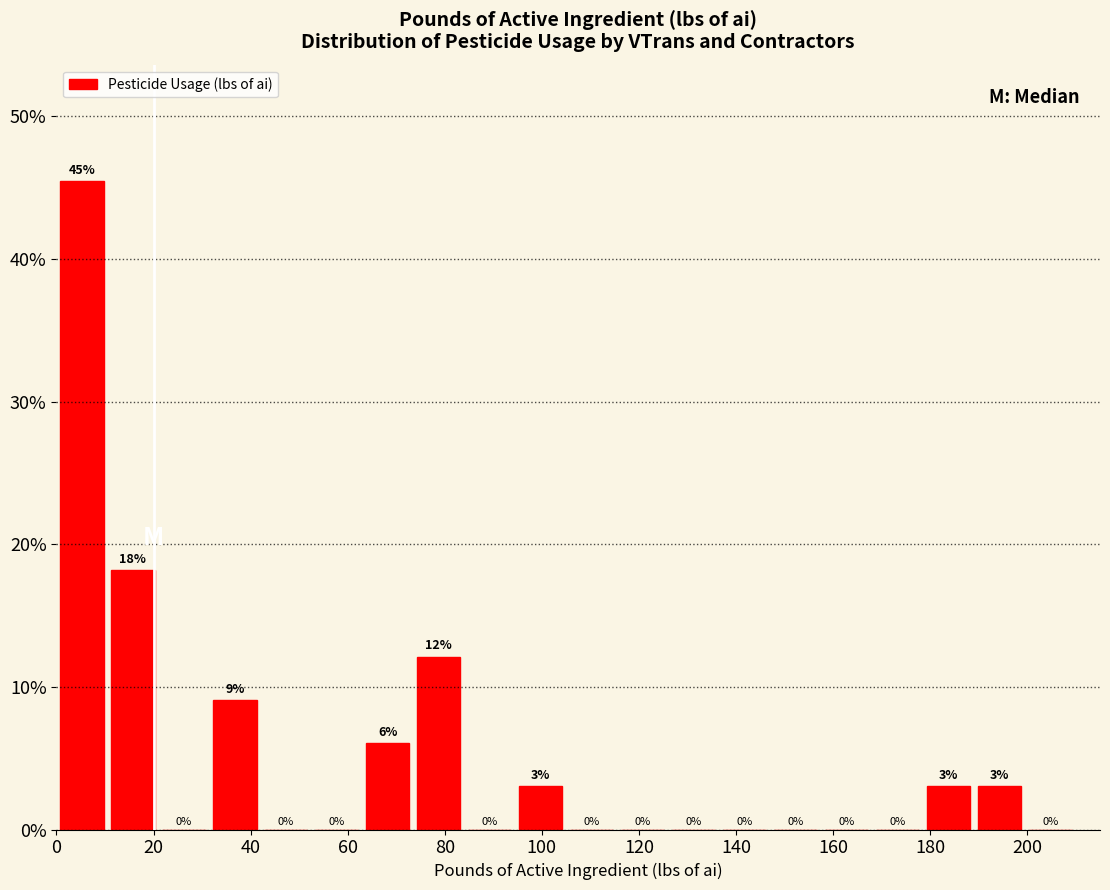

Over which range of the x-axis is the bar tallest?

0.0 to 10.5